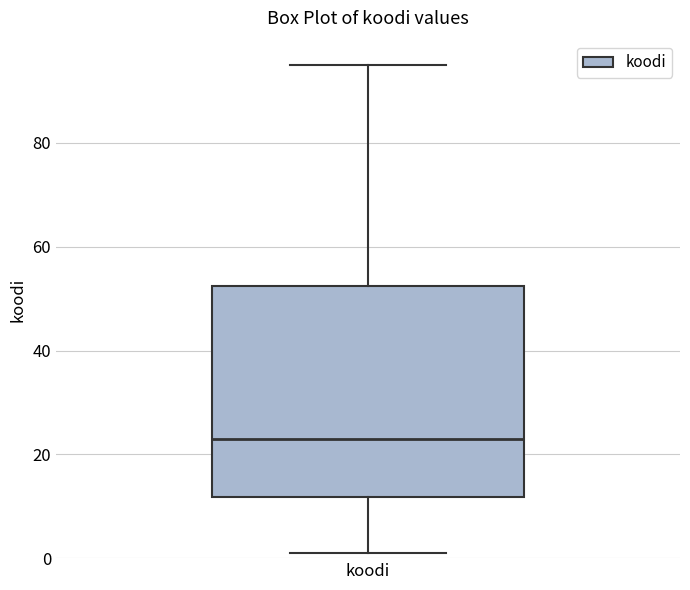

Where does the upper whisker of the box for koodi end on the y-axis? The values are not printed on the chart, so give them approximately, as read against the axis.

96